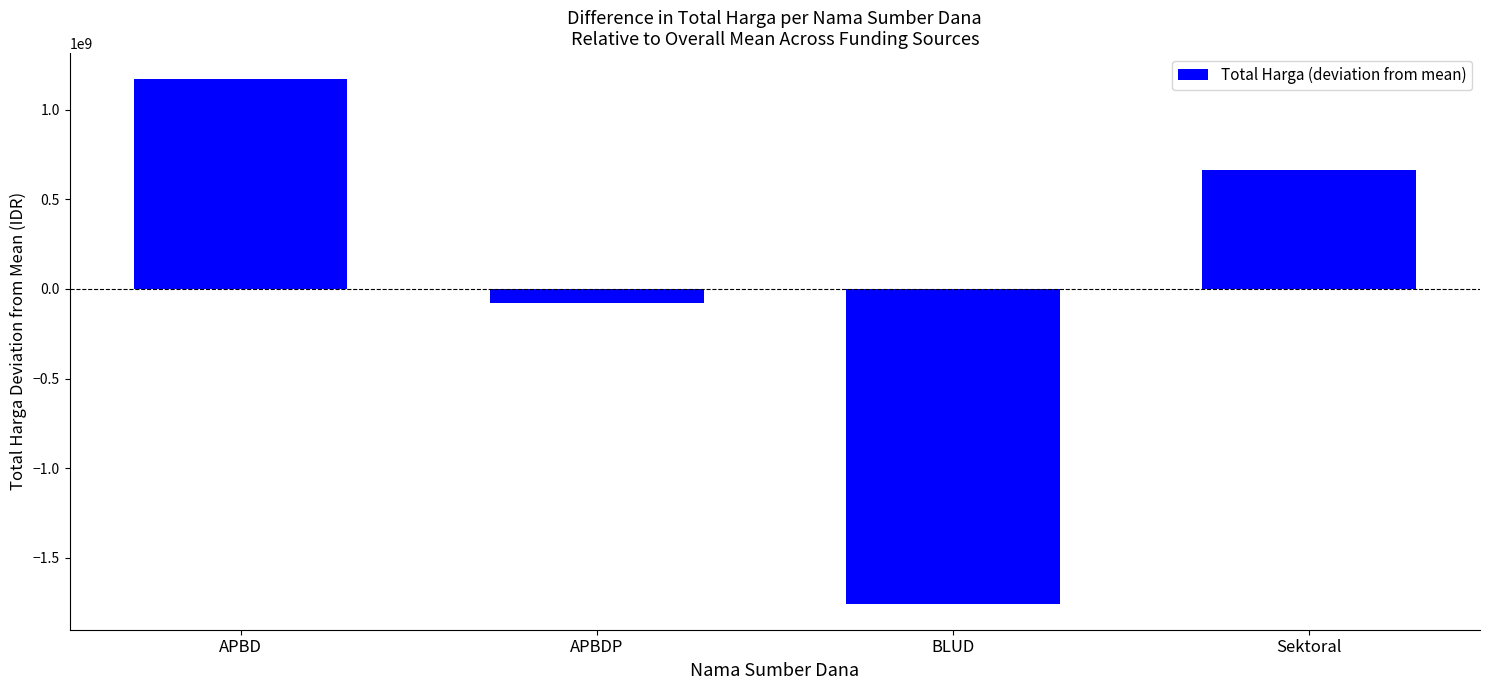

How many series are shown in this chart?

1